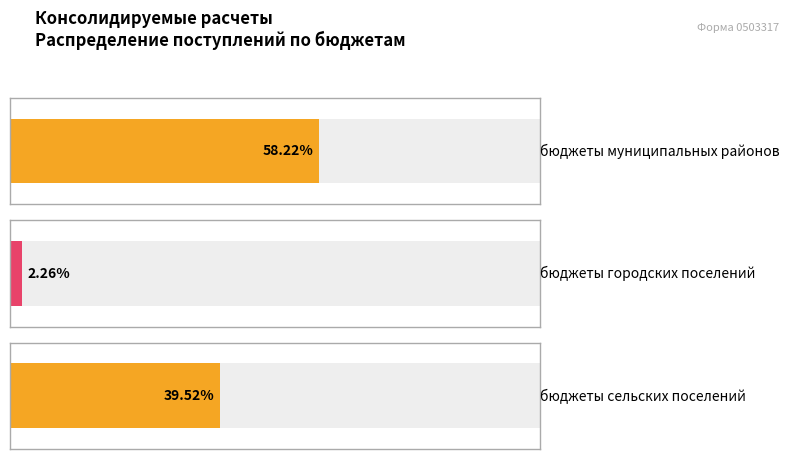

The value of бюджеты сельских поселений at Поступления is 1346212.2. True or false?

False